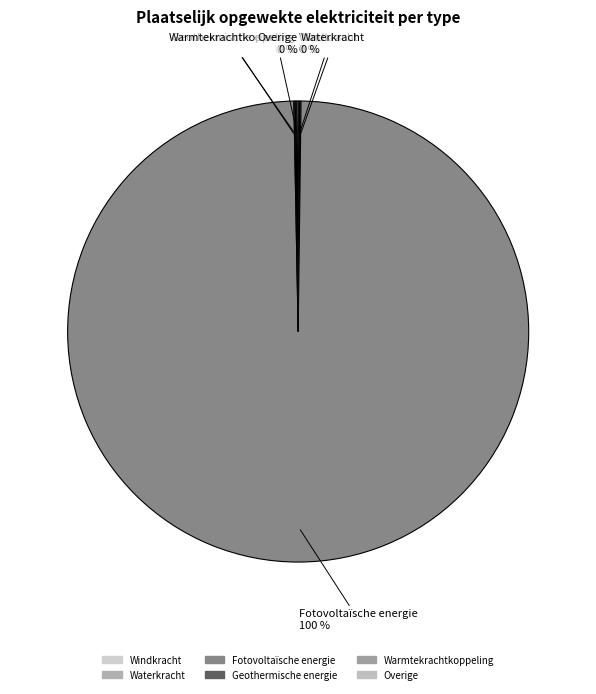

What is the largest slice in the pie chart?

Fotovoltaïsche energie